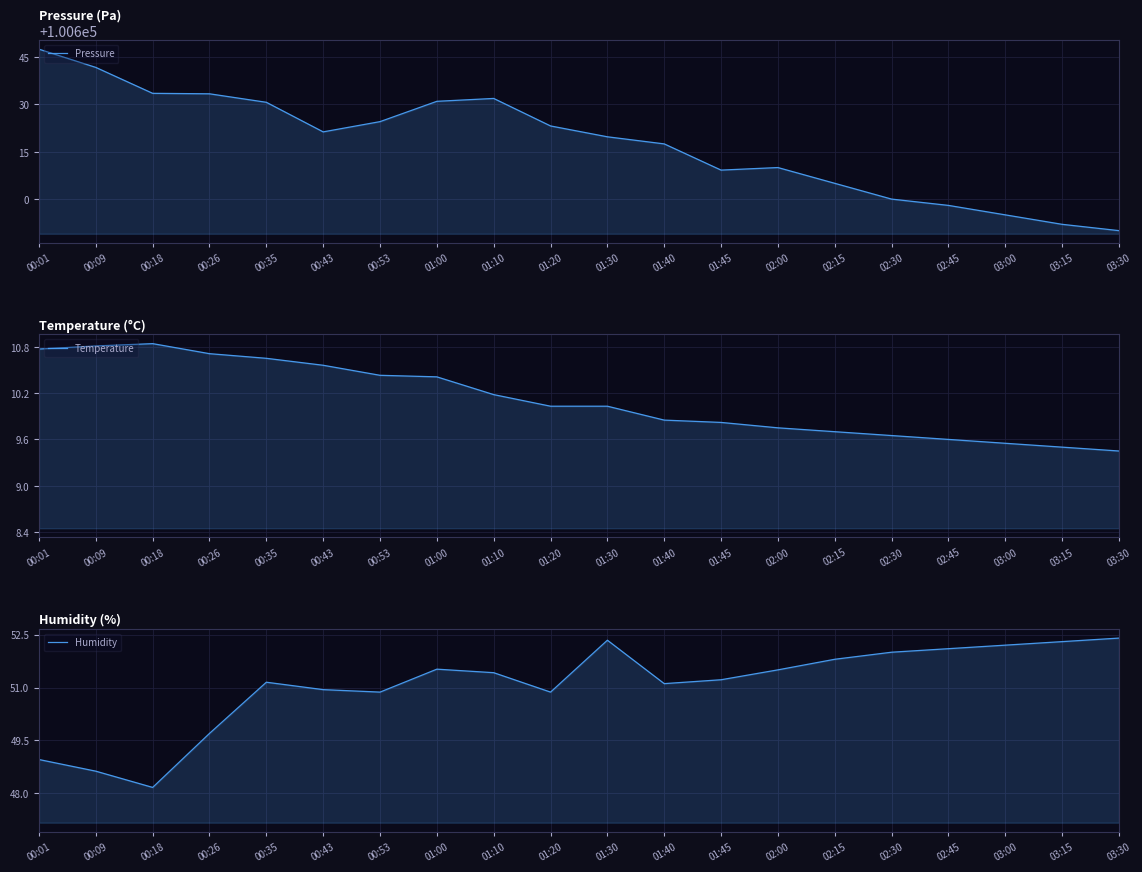

What is the difference between the Pressure values at 01:00 and 00:53?

6.4